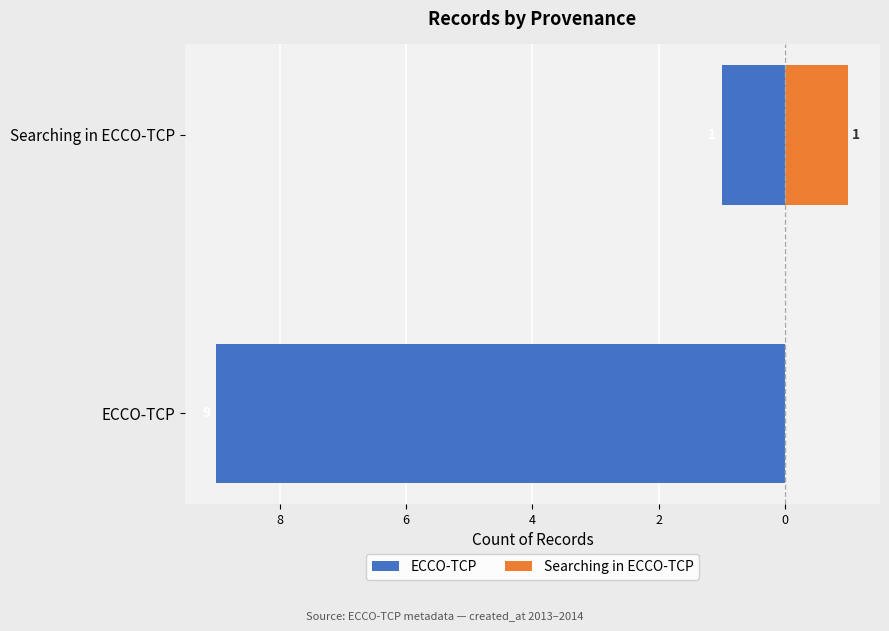

How many values in the ECCO-TCP series are below -1?

1